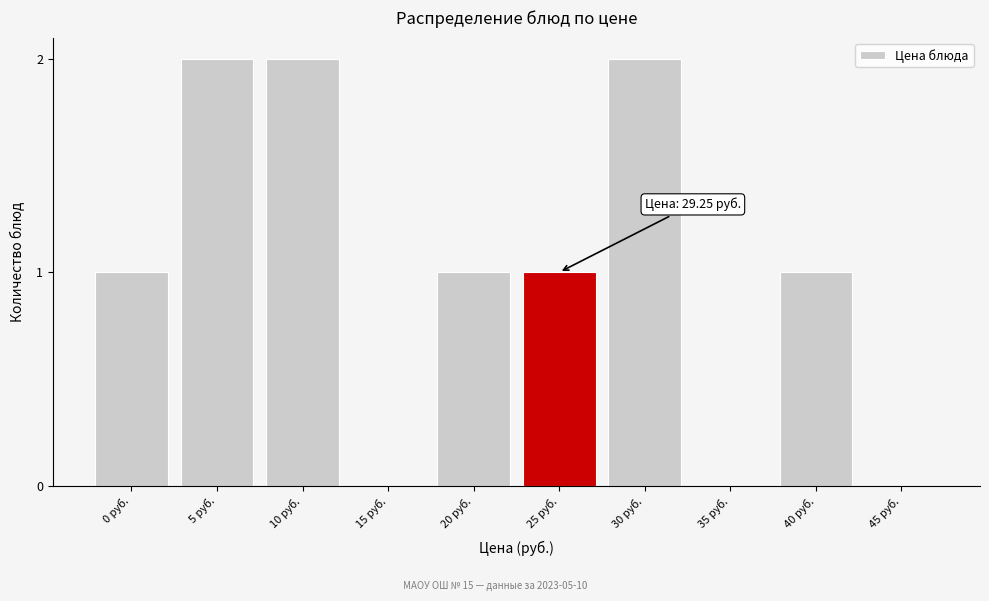

Reading left to right, transcribe all the data shown in this chart.

0 руб.=1	5 руб.=2	10 руб.=2	15 руб.=0	20 руб.=1	25 руб.=1	30 руб.=2	35 руб.=0	40 руб.=1	45 руб.=0